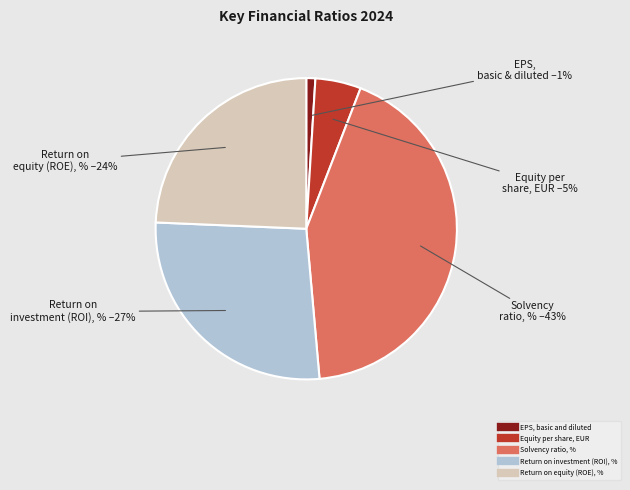

Combined, do Equity per share, EUR and EPS, basic and diluted account for over 50%?

No